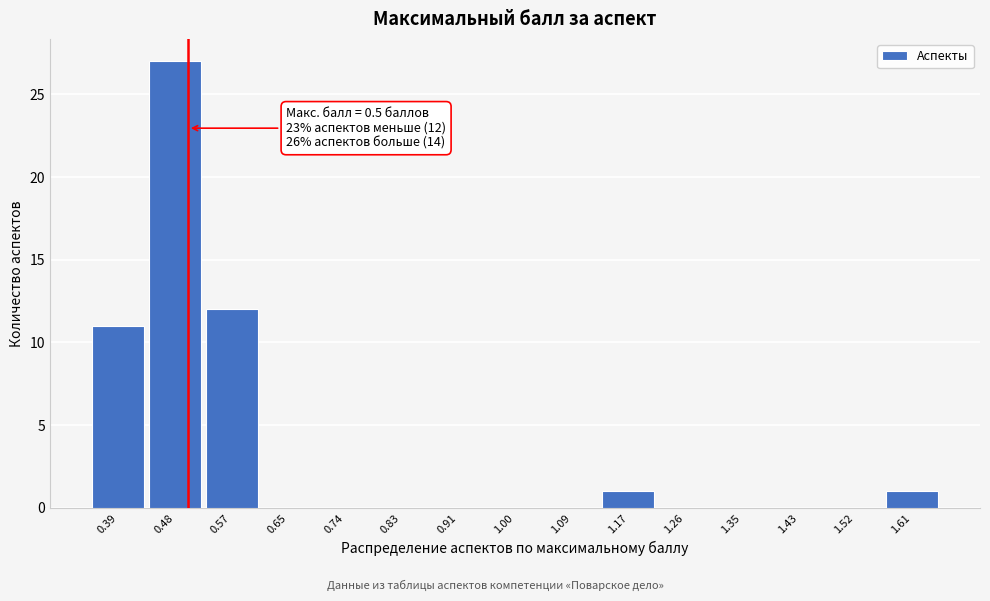

Which range on the x-axis has the tallest bar?

0.44 to 0.52